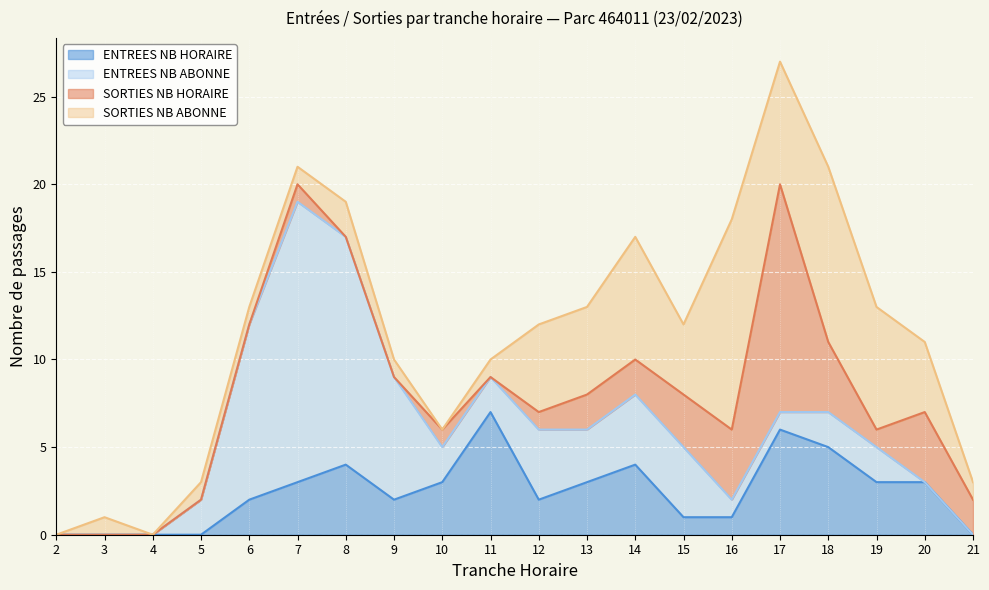

Which series has the largest total across all categories?

ENTREES_NB_ABONNE